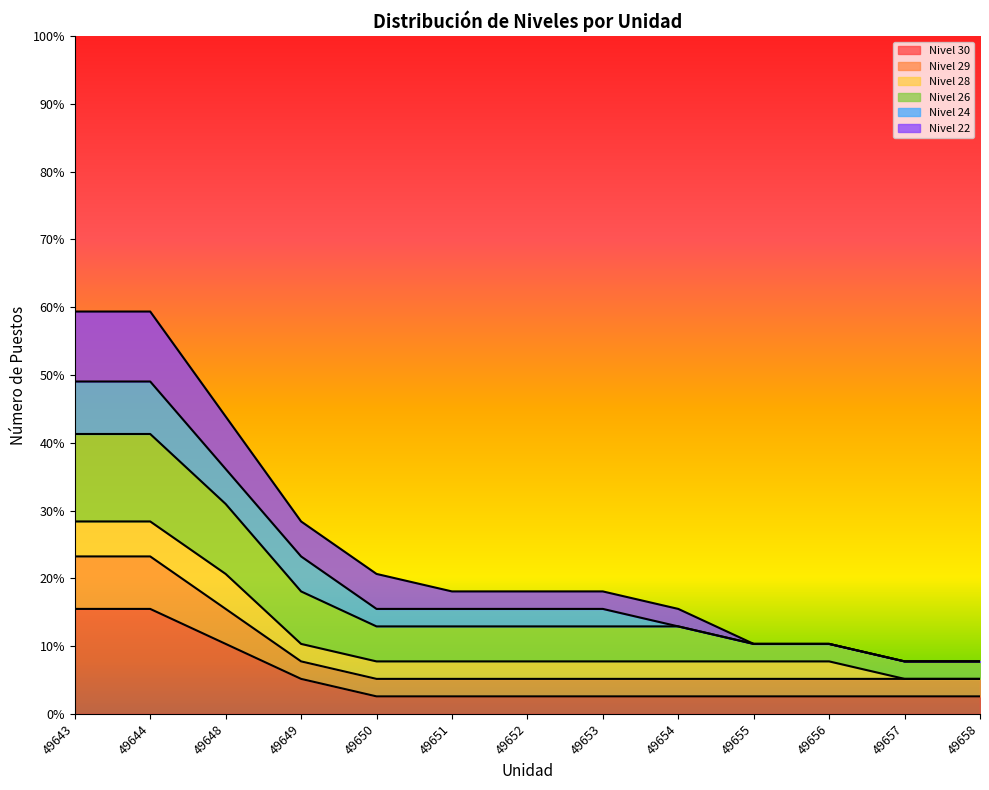

Rank the categories by Nivel 29 value from highest to lowest.

49643, 49644, 49648, 49649, 49650, 49651, 49652, 49653, 49654, 49655, 49656, 49657, 49658